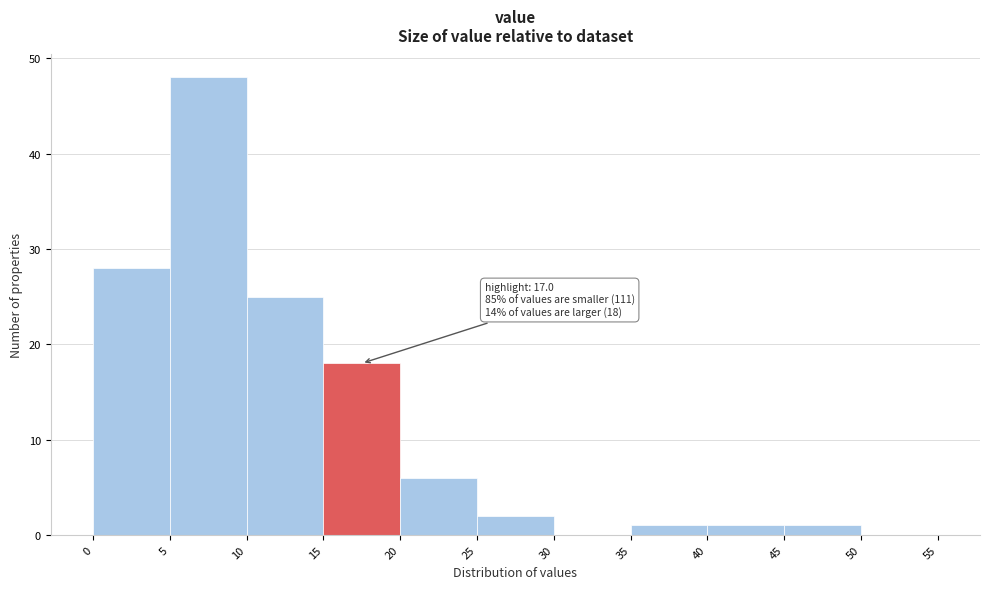

Which range on the x-axis has the tallest bar?

5 to 10